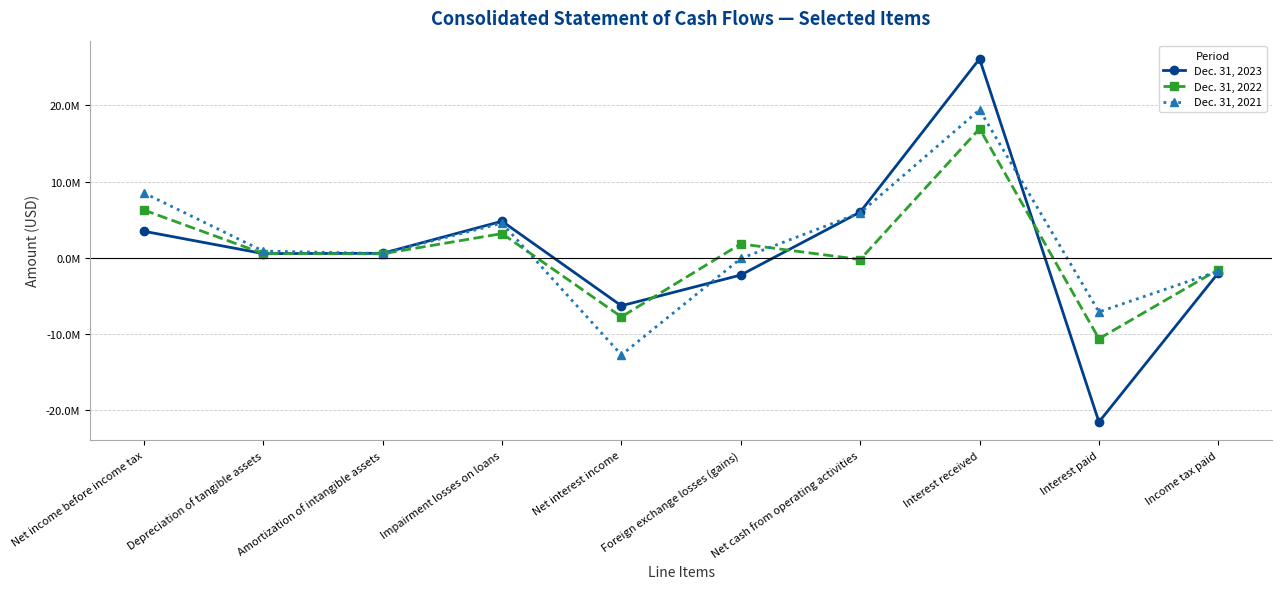

What are all the series names shown in the legend?

Dec. 31, 2023, Dec. 31, 2022, Dec. 31, 2021